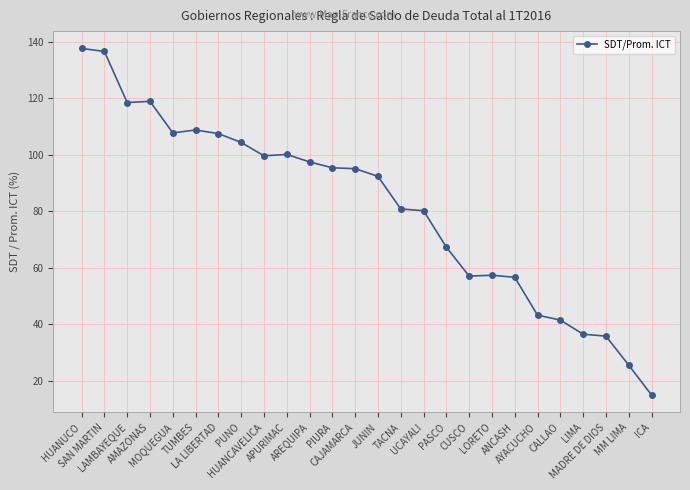

Does the chart display data point markers on the line(s)?

Yes